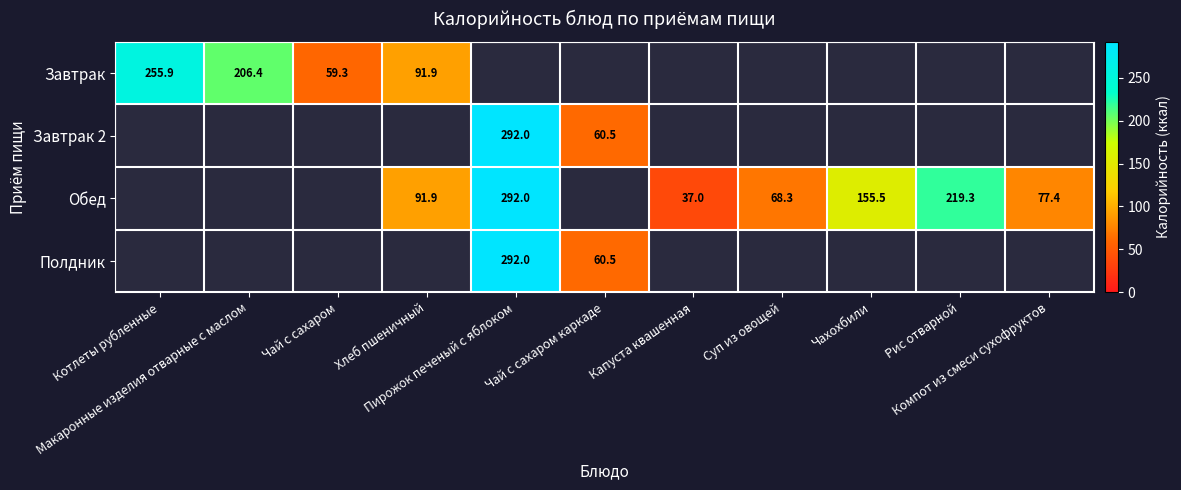

List the series in order of their peak value, highest first.

Завтрак, Завтрак 2, Обед, Полдник